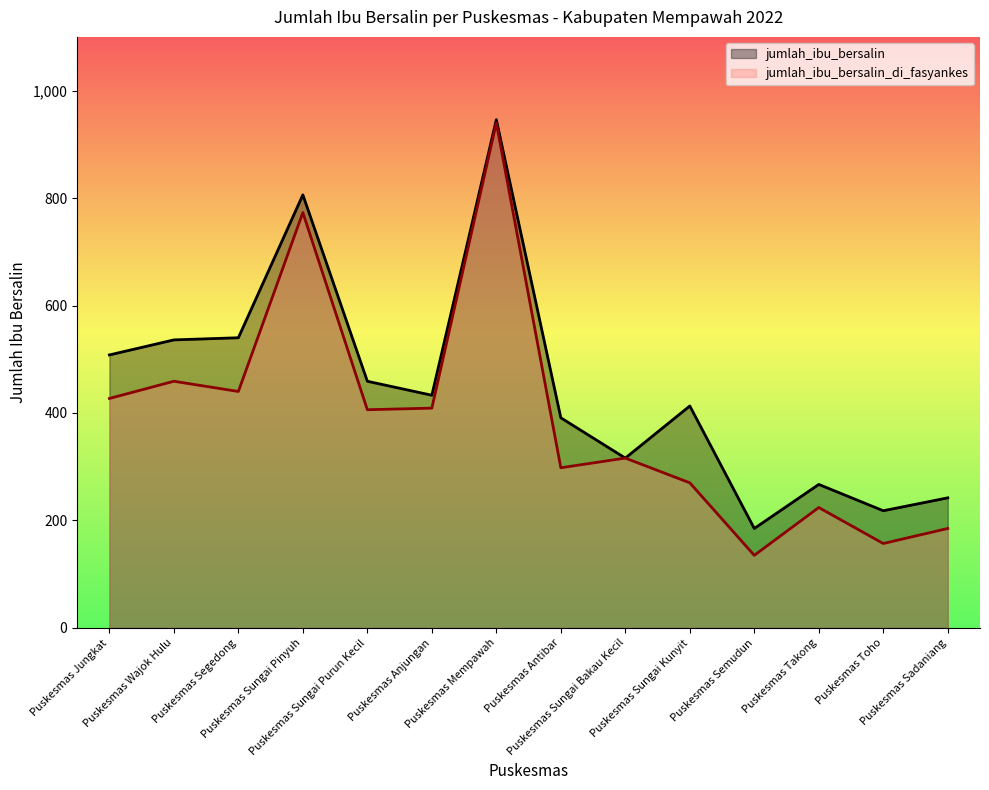

True or false: jumlah_ibu_bersalin_di_fasyankes and jumlah_ibu_bersalin cross at least once.

False